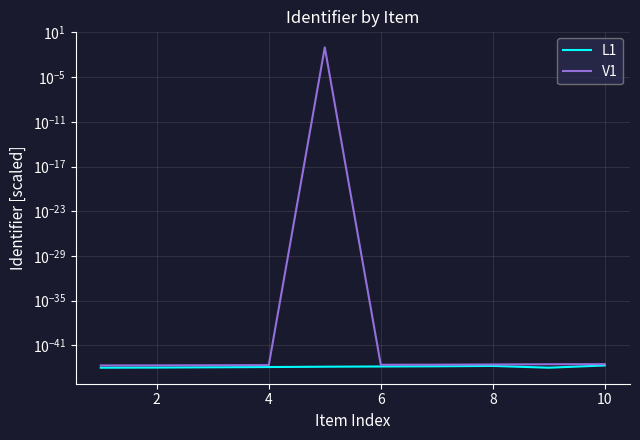

What are all the series names shown in the legend?

L1, V1